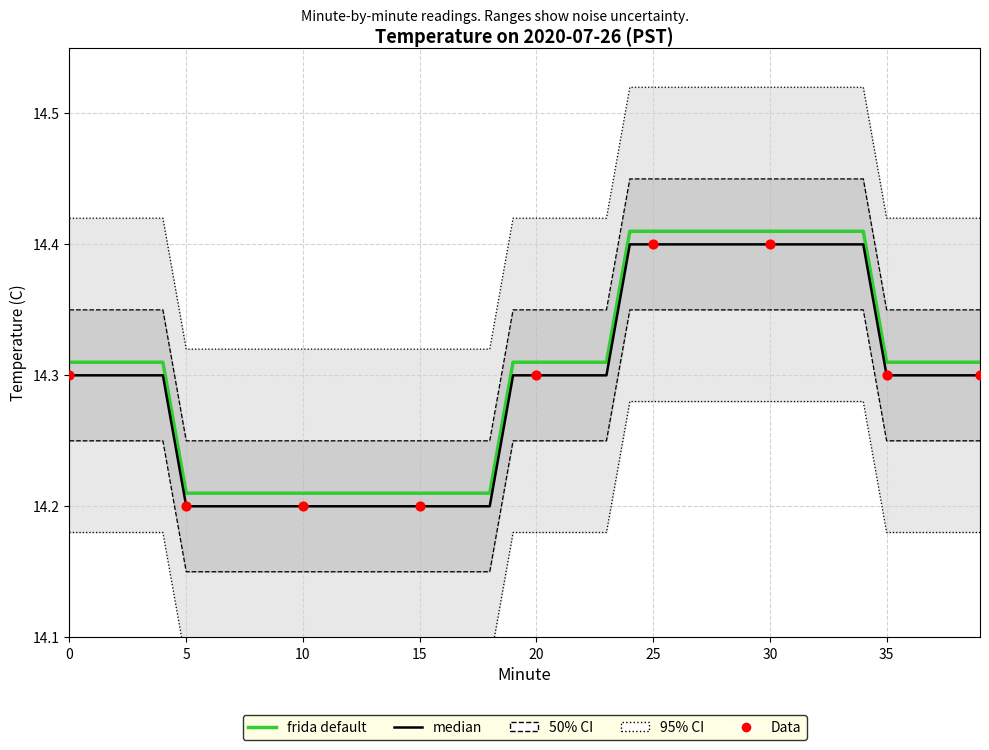

Approximately how many times larger is the value at 35 compared to 11?

1.0